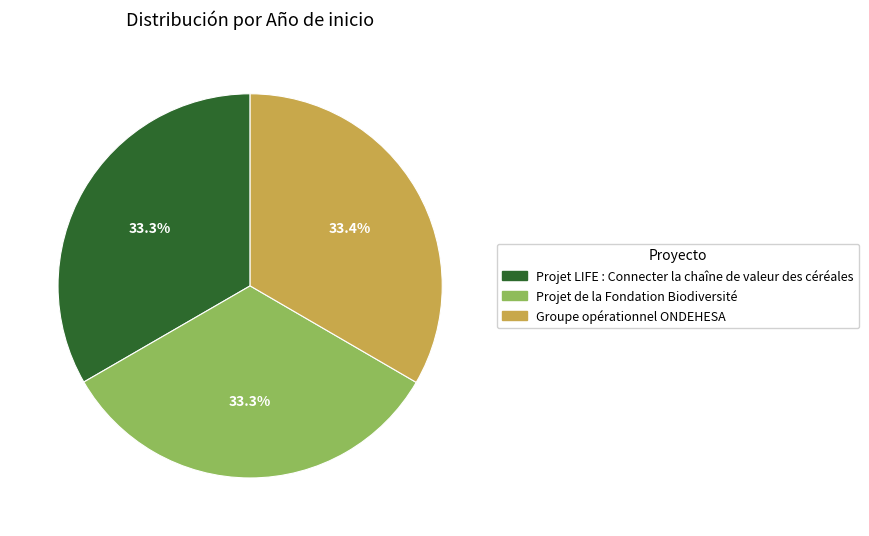

Does Projet LIFE : Connecter la chaîne de valeur des céréales account for over 50% of the chart?

No